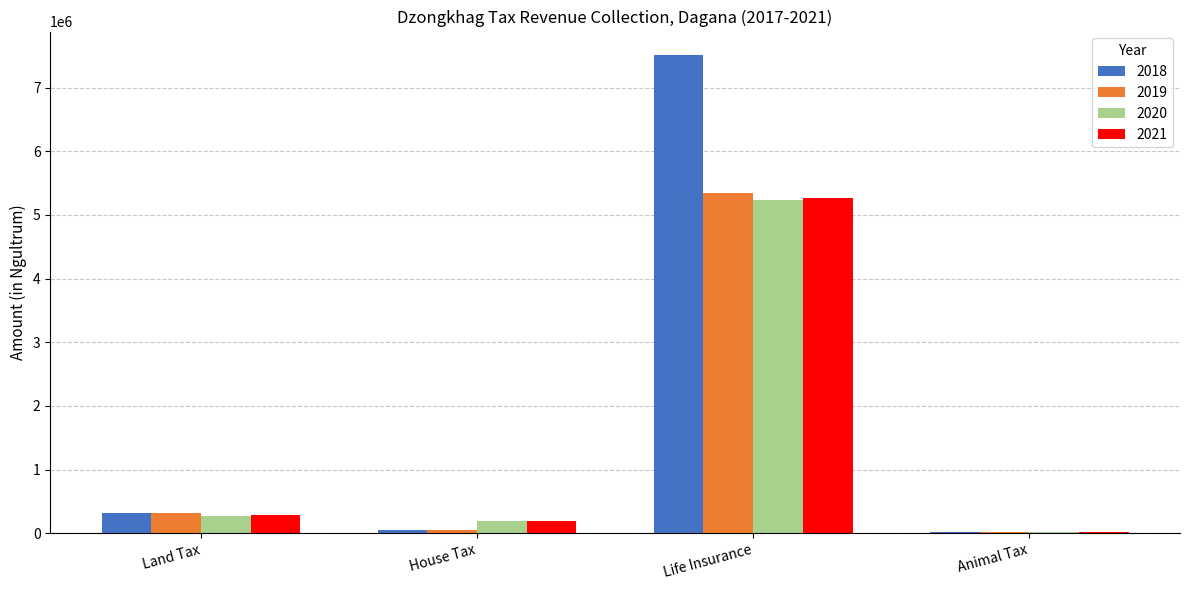

What is the highest value of the 2021 series?

5262172.0